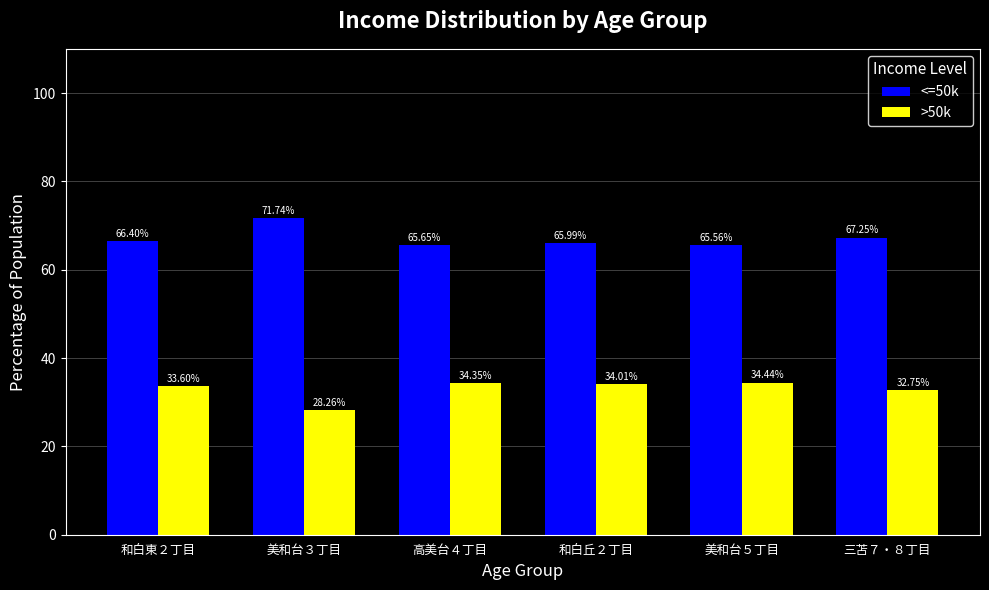

How many bars are there in total?

12